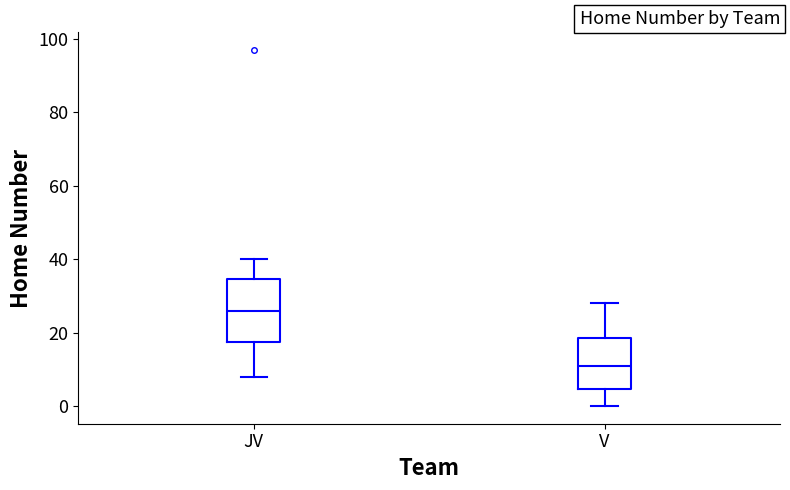

Which box is the tallest, from its lower edge to its upper edge?

JV